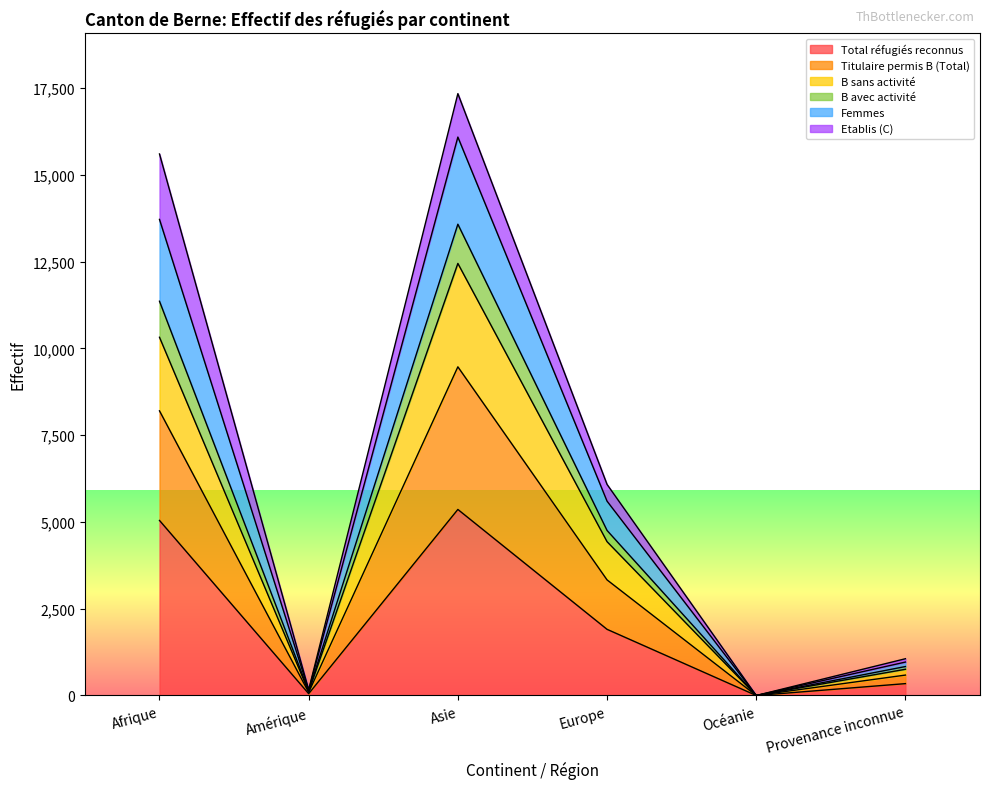

How many lines are shown in the chart?

6